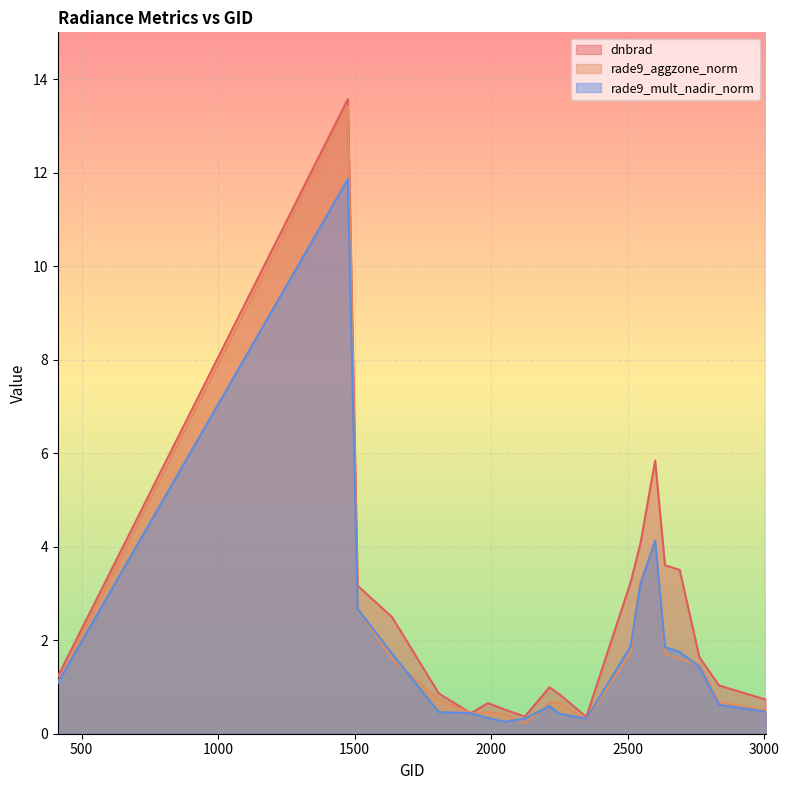

The dnbrad series shows 4.1 at 2546. True or false?

True